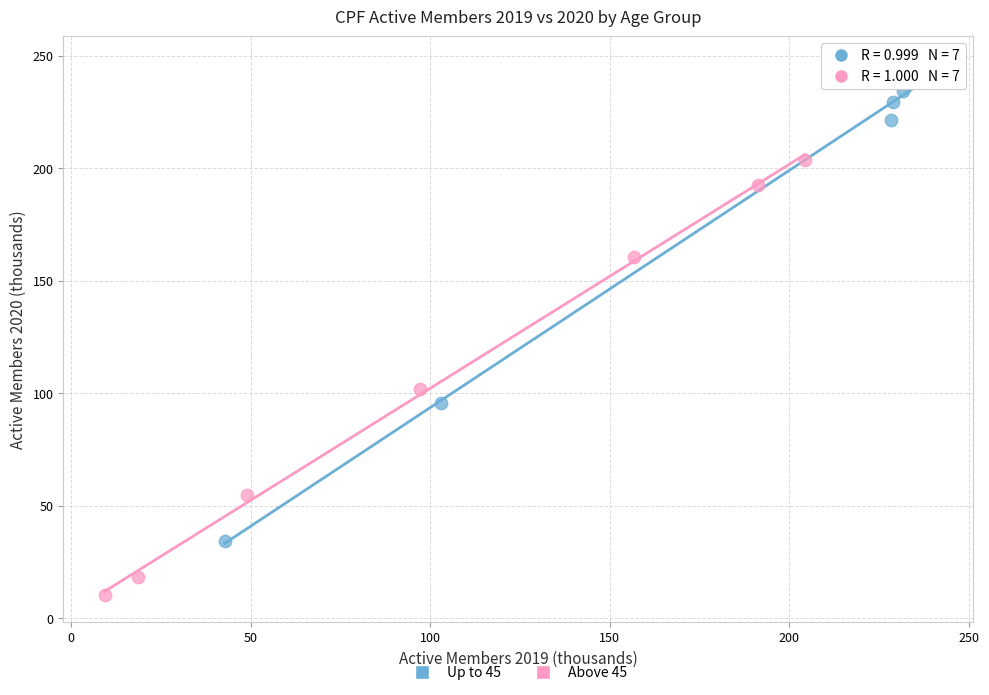

Which series has the largest Y range (max minus min)?

Up to 45